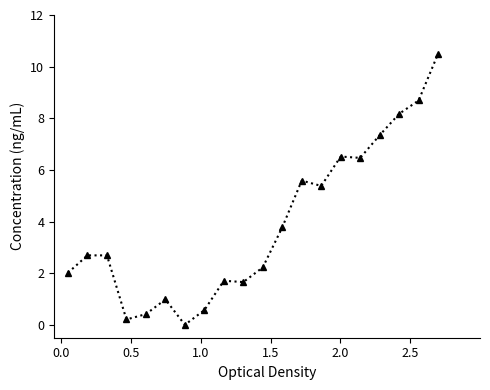

What is the value of the 6th point from the left?

1.0